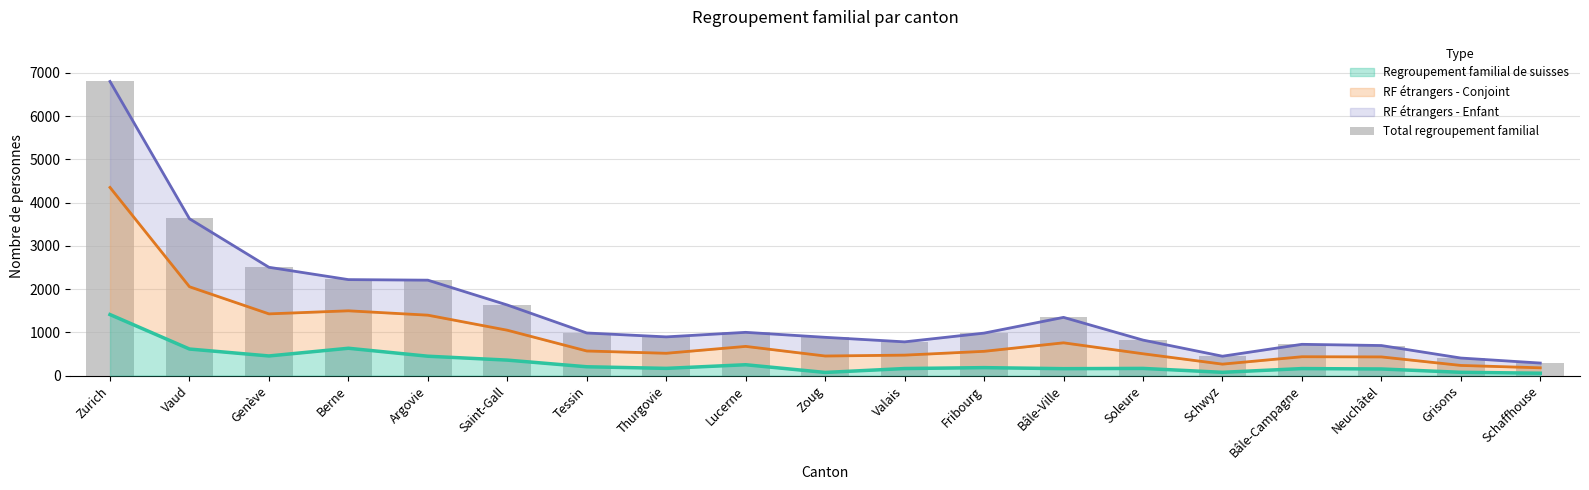

What position from the right is Bâle-Campagne?

4